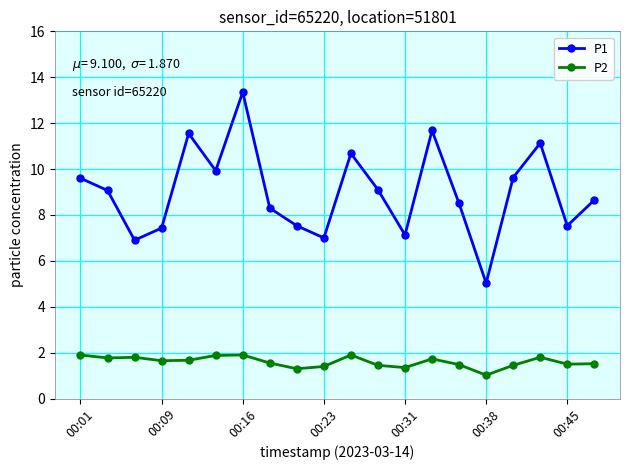

What is the difference between the maximum and minimum values in the P2 series?

0.9